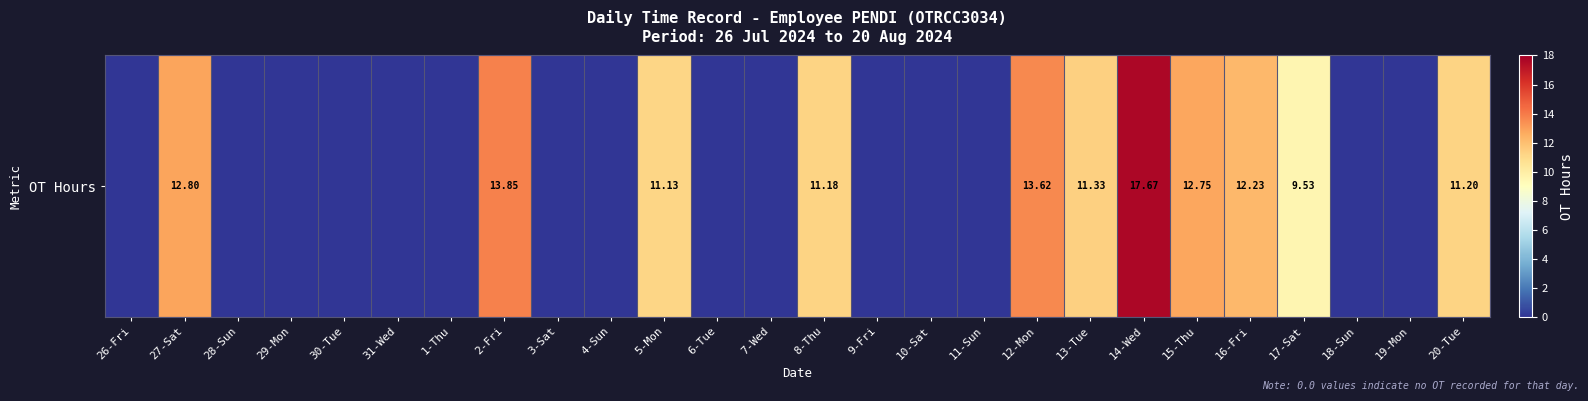

How many series are shown in this chart?

1